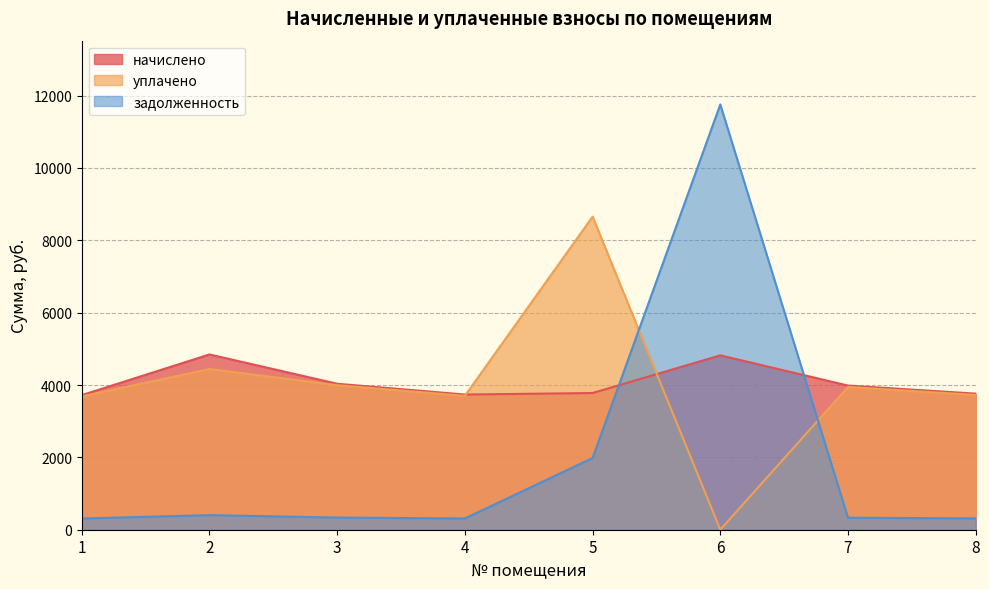

The value of уплачено at 6 is 0.0. True or false?

True